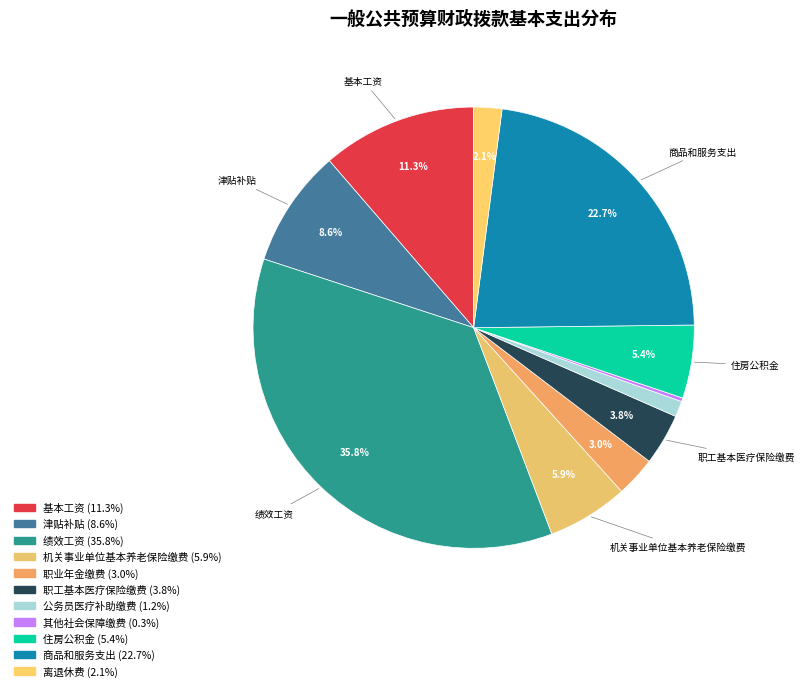

To the nearest percent, what percentage of the pie is 商品和服务支出?

23%